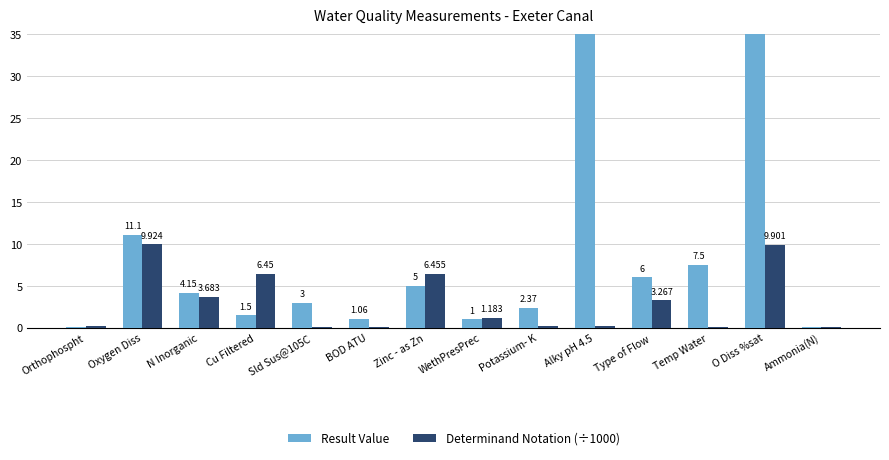

List the labels in order of Result Value value, smallest first.

Ammonia(N), Orthophospht, WethPresPrec, BOD ATU, Cu Filtered, Potassium- K, Sld Sus@105C, N Inorganic, Zinc - as Zn, Type of Flow, Temp Water, Oxygen Diss, Alky pH 4.5, O Diss %sat